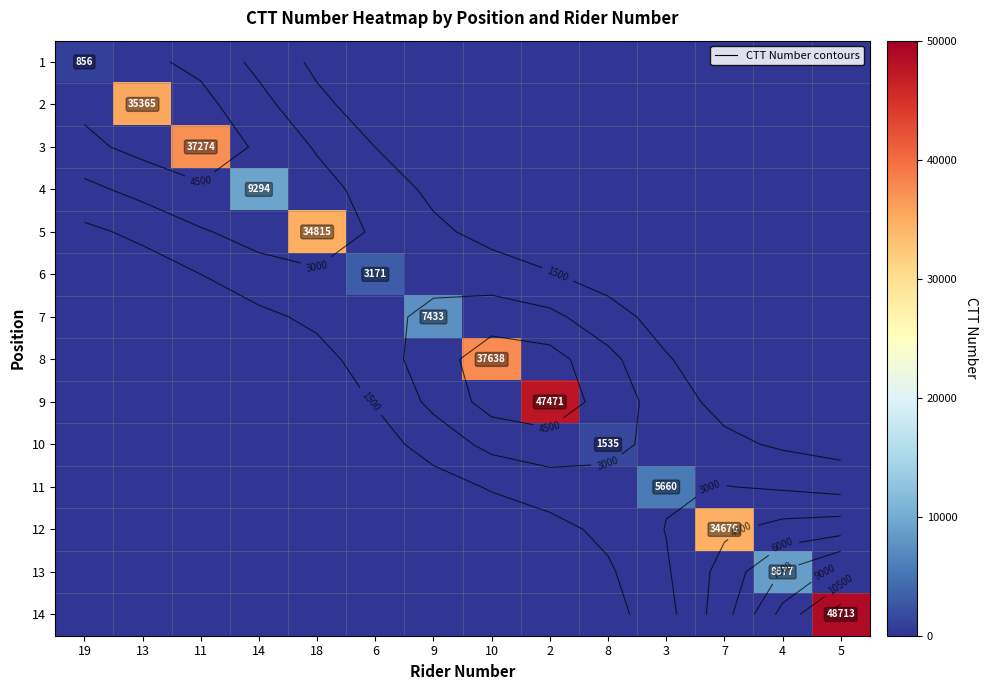

How many series are shown in this chart?

14